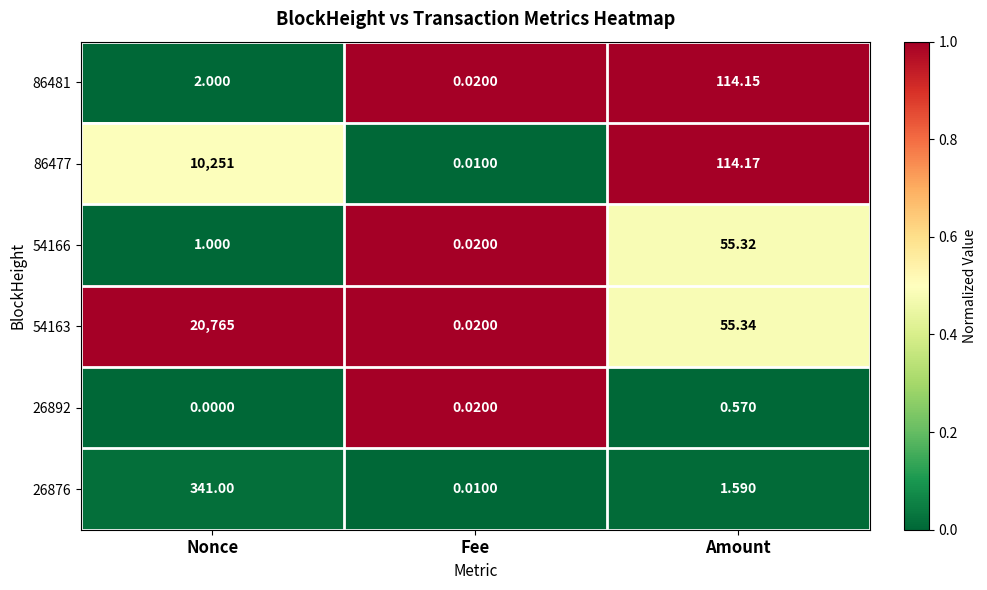

Where is 26892 nearest to the value 0?

Nonce